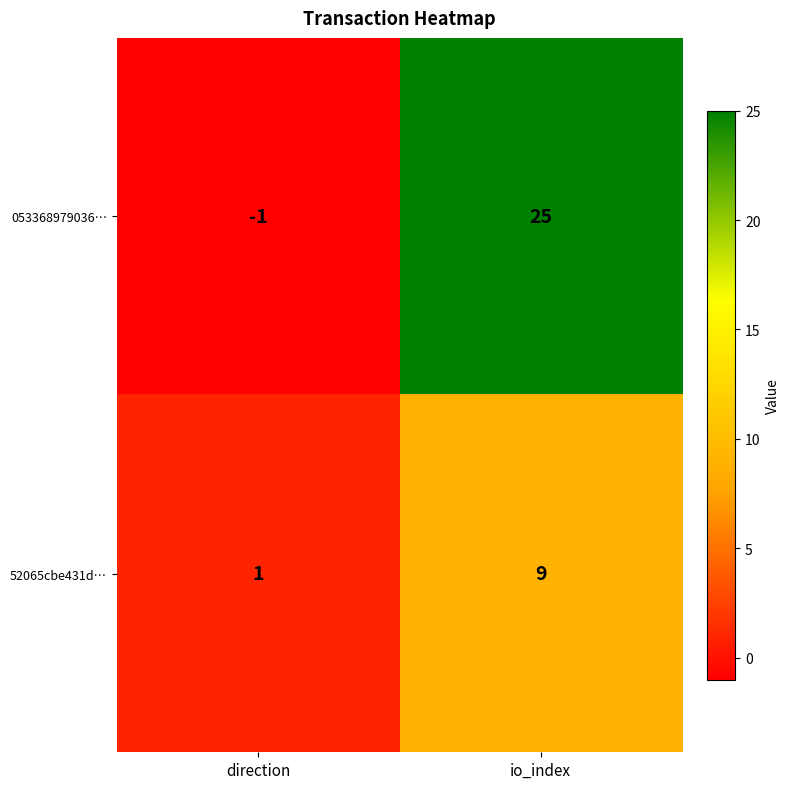

Which series has the largest range (max minus min)?

053368979036…